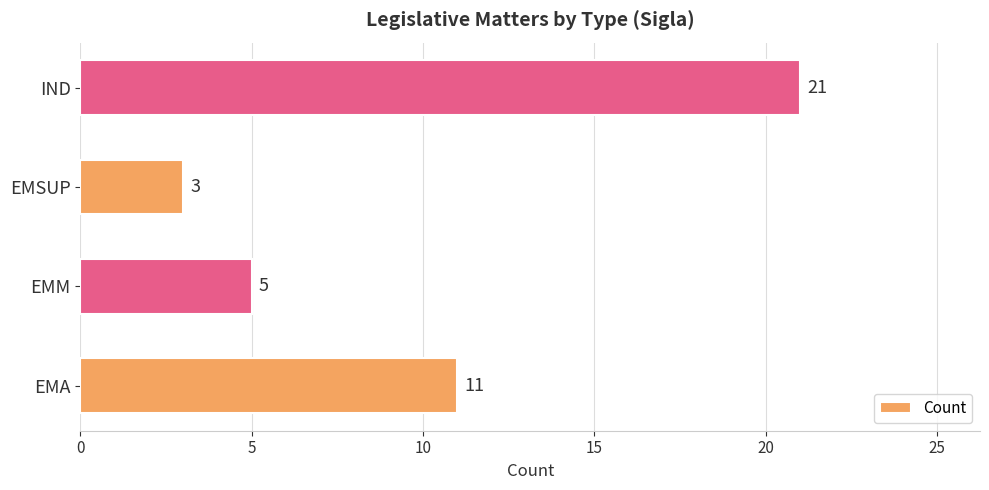

Rank the categories by value from lowest to highest.

EMSUP, EMM, EMA, IND